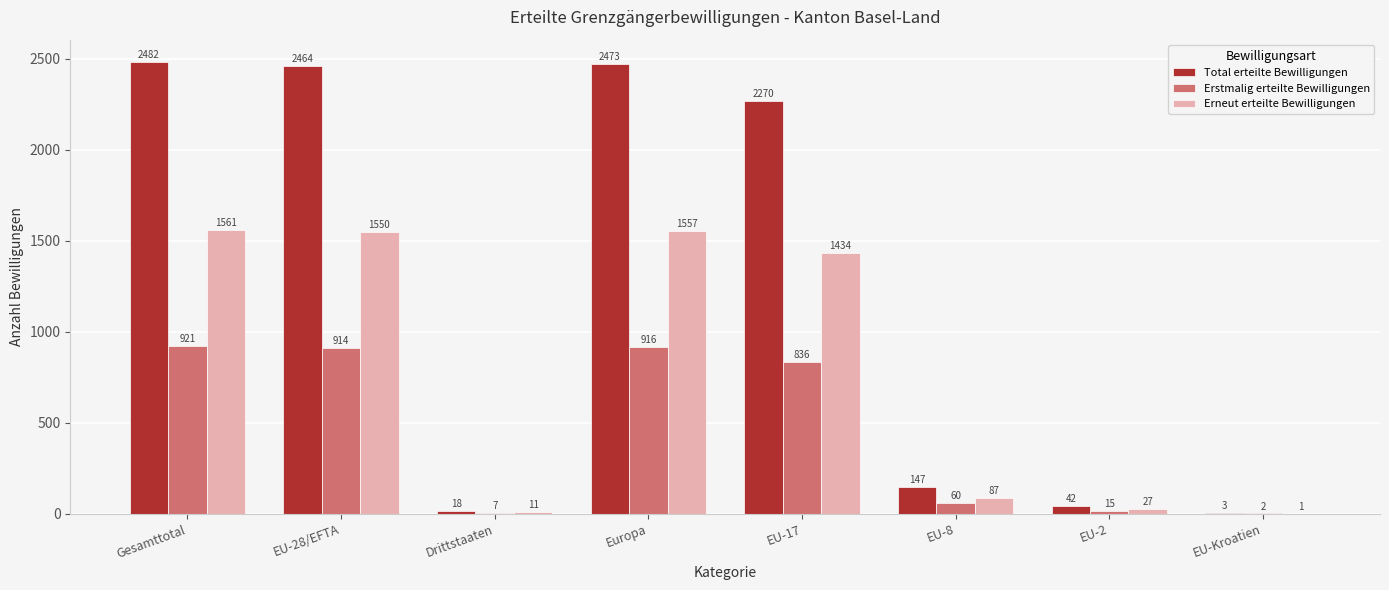

The value of Erstmalig erteilte Bewilligungen at EU-17 is 558. True or false?

False